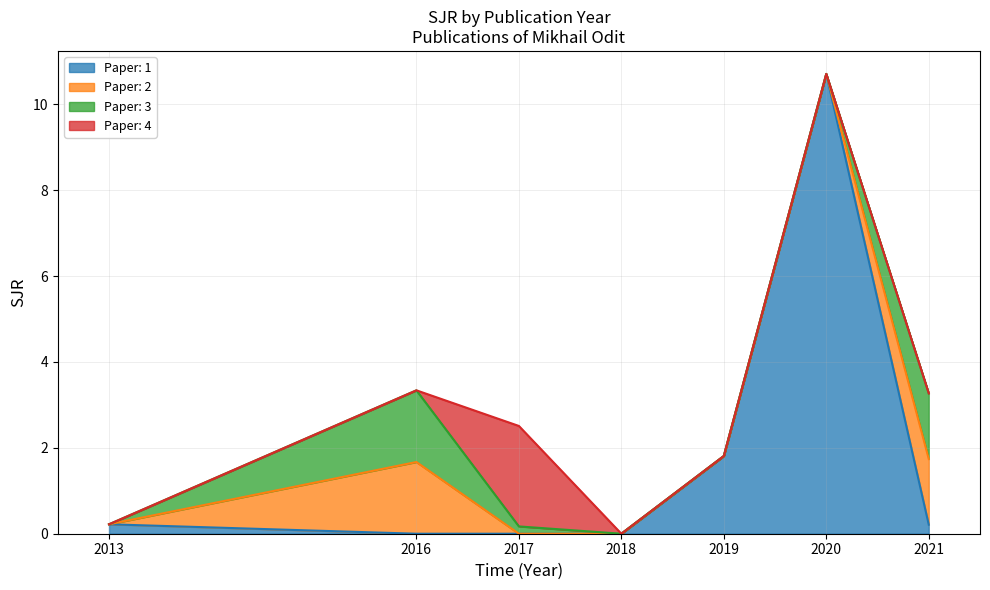

Does the chart have visible grid lines?

Yes